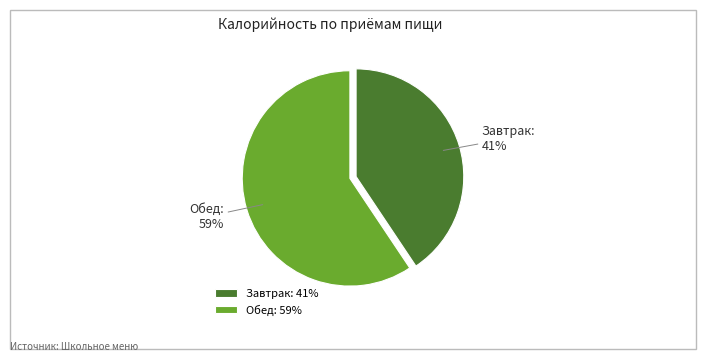

What percentage is the Обед slice, to the nearest percent?

59%